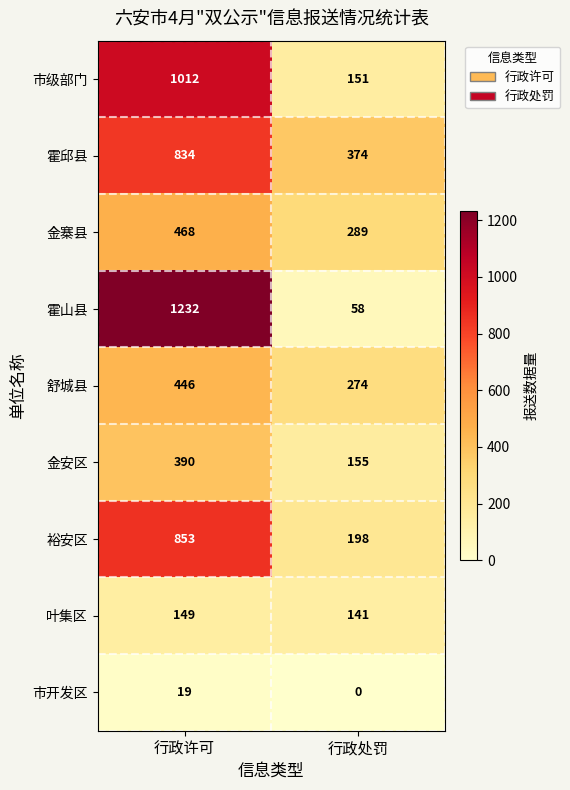

At which category is the sum across all series the highest?

行政许可